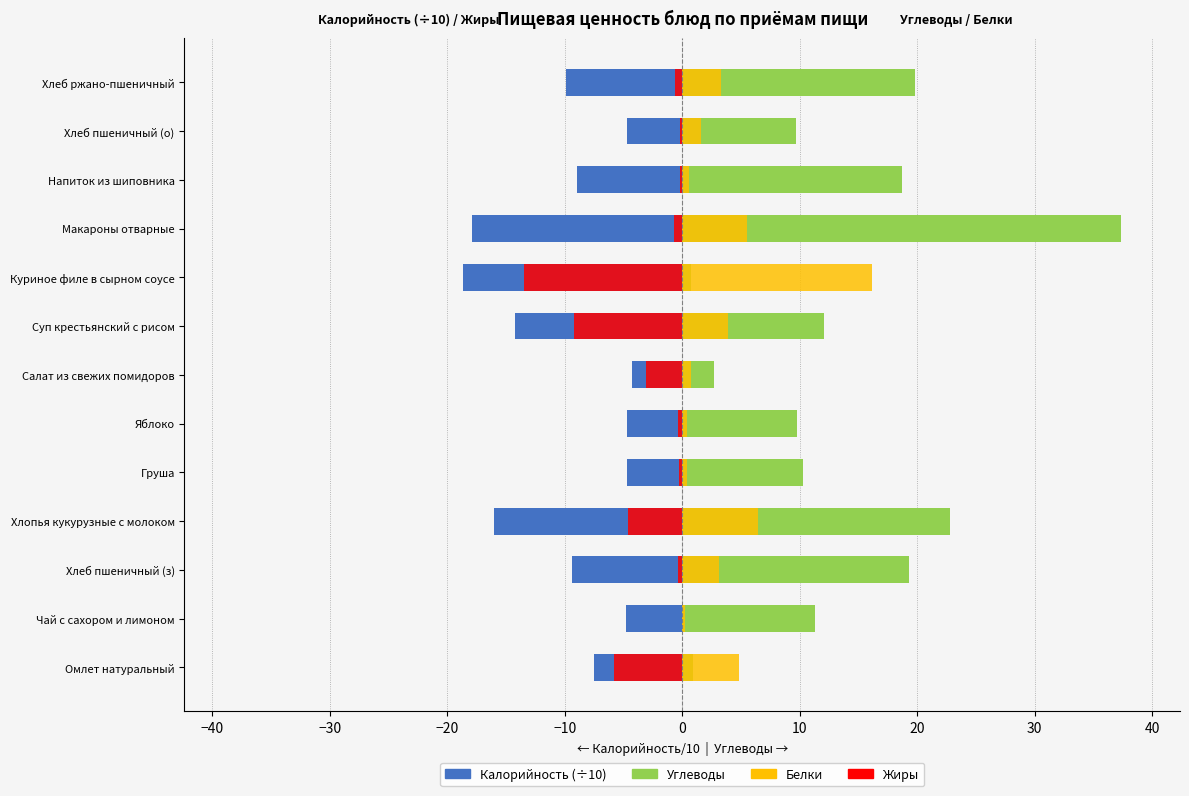

How many values in the Белки series exceed 3?

7